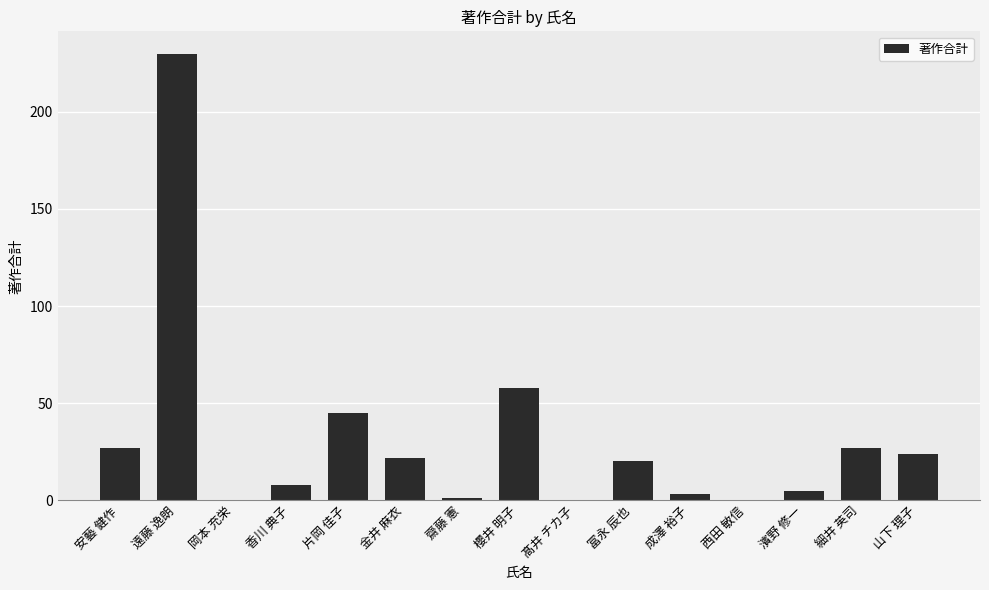

Which has a higher value, 齋藤 憲 or 成澤 裕子?

成澤 裕子